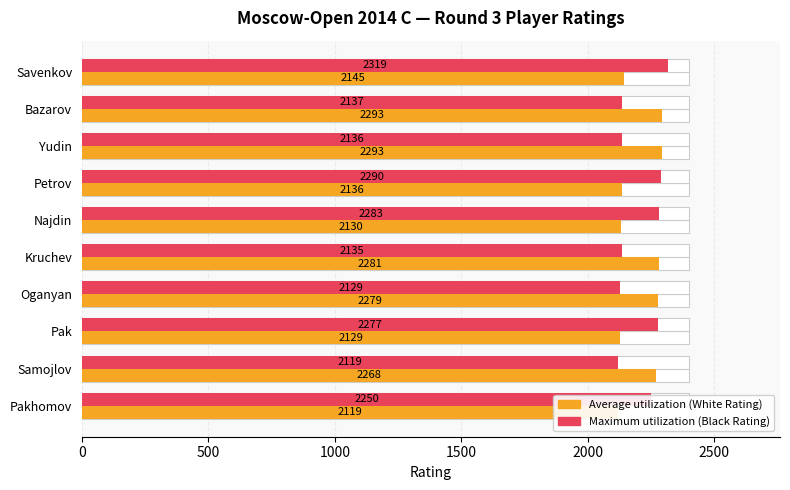

At how many categories does at least one series exceed 2302?

1